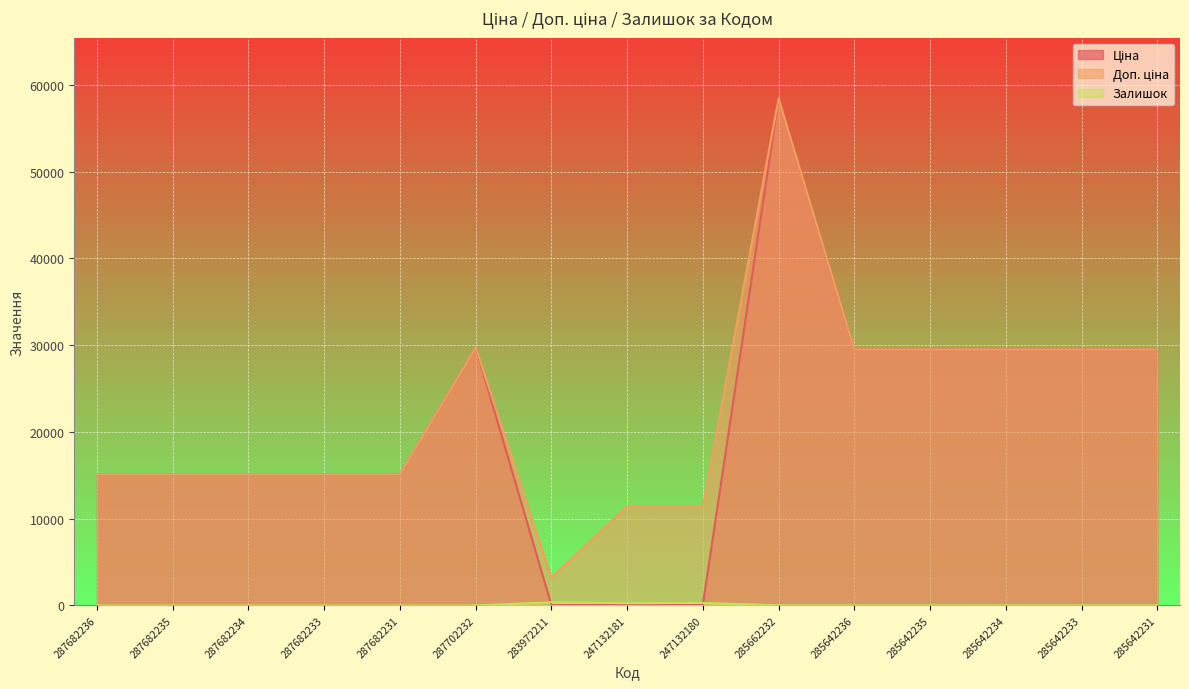

What is the spread (max minus min) of values at 287702232?

29747.2